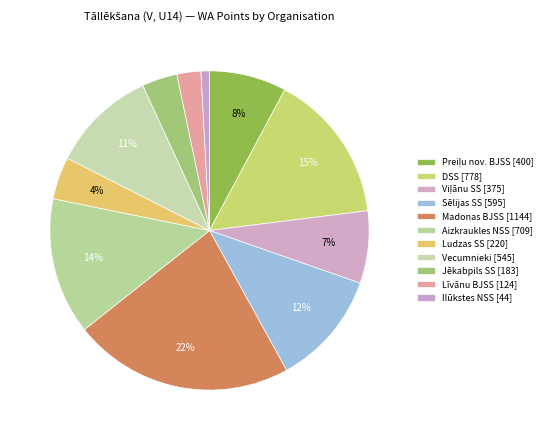

Is there any slice that represents more than half of the pie?

No